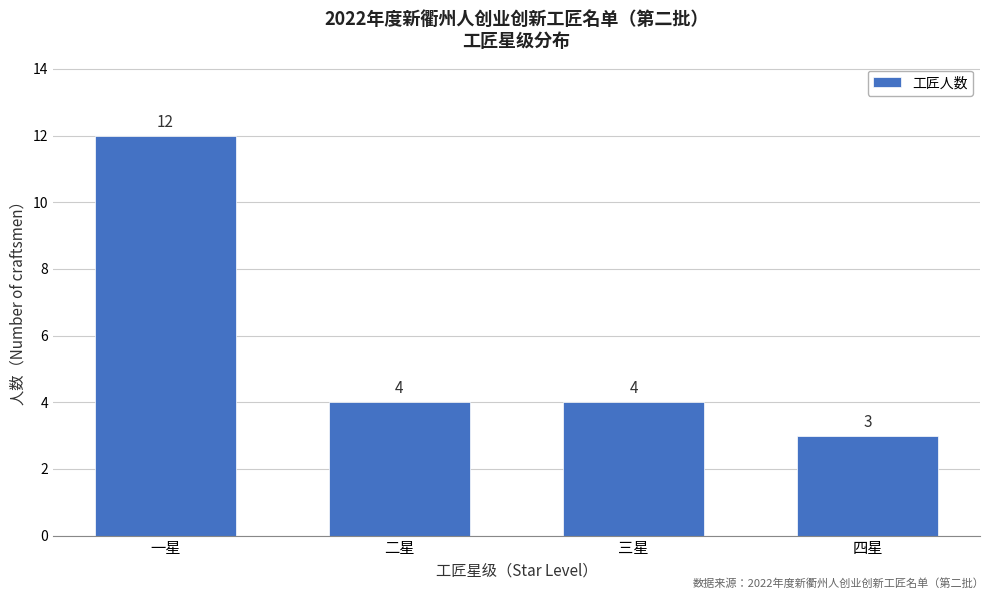

Reading left to right, list all the values displayed in this chart.

一星=12	二星=4	三星=4	四星=3